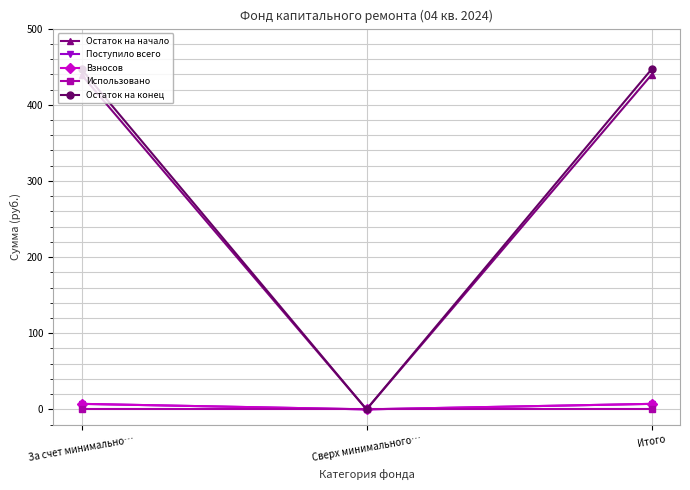

Is this an area chart (filled region under the line)?

No